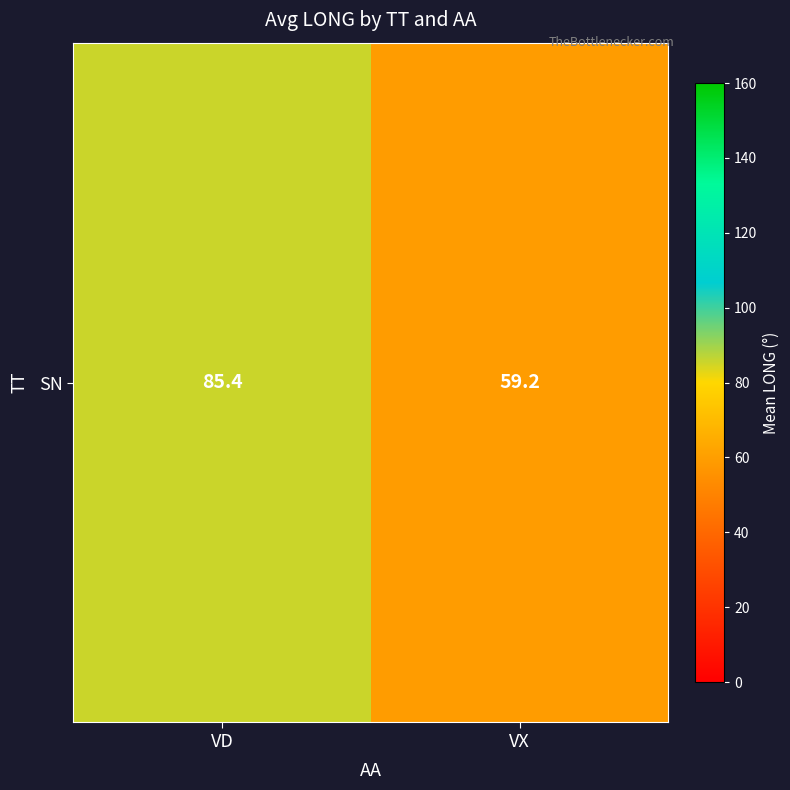

The chart shows a value of 81.5 at VX. True or false?

False